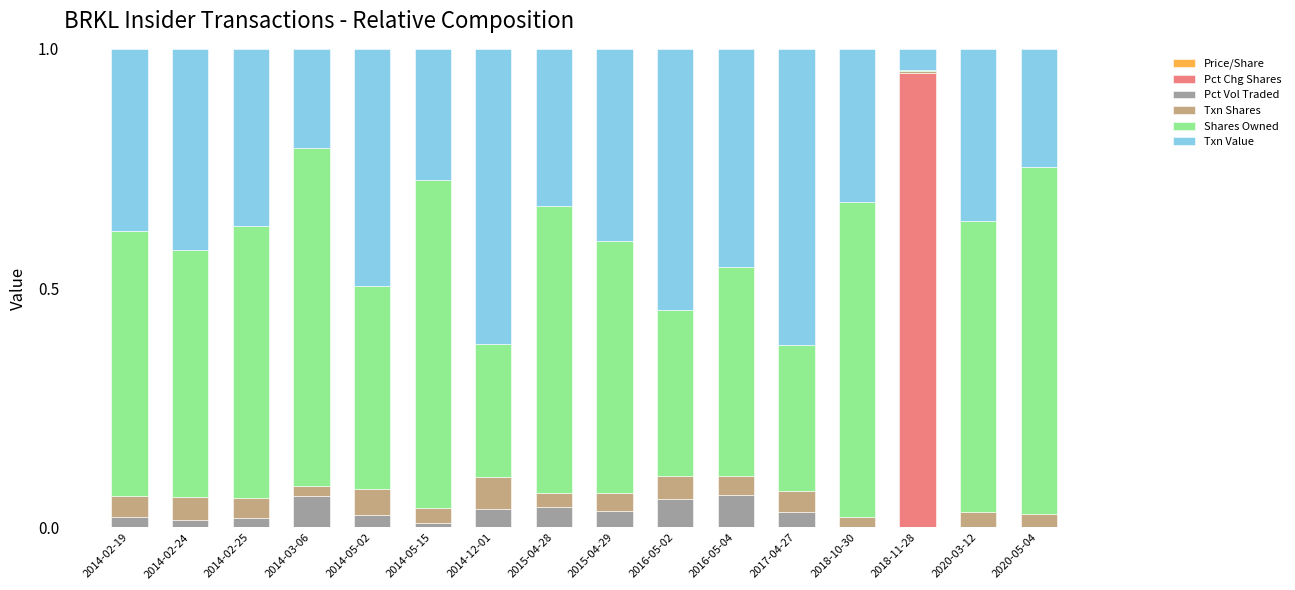

How many categories are shown in the chart?

16